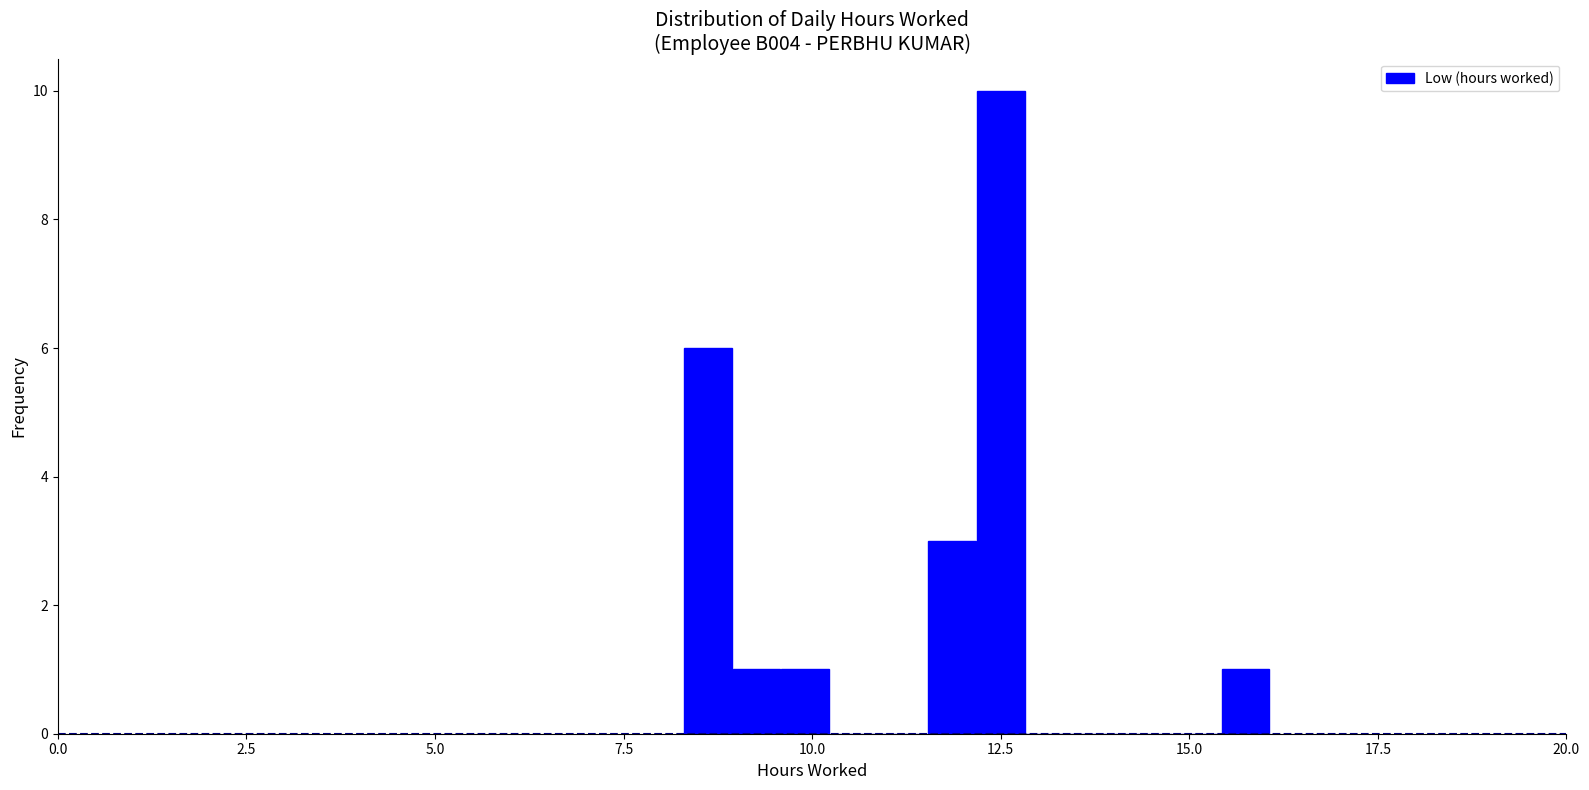

Around what value on the x-axis is the tallest bar? Give the approximate position of its centre, as read against the axis.

12.5